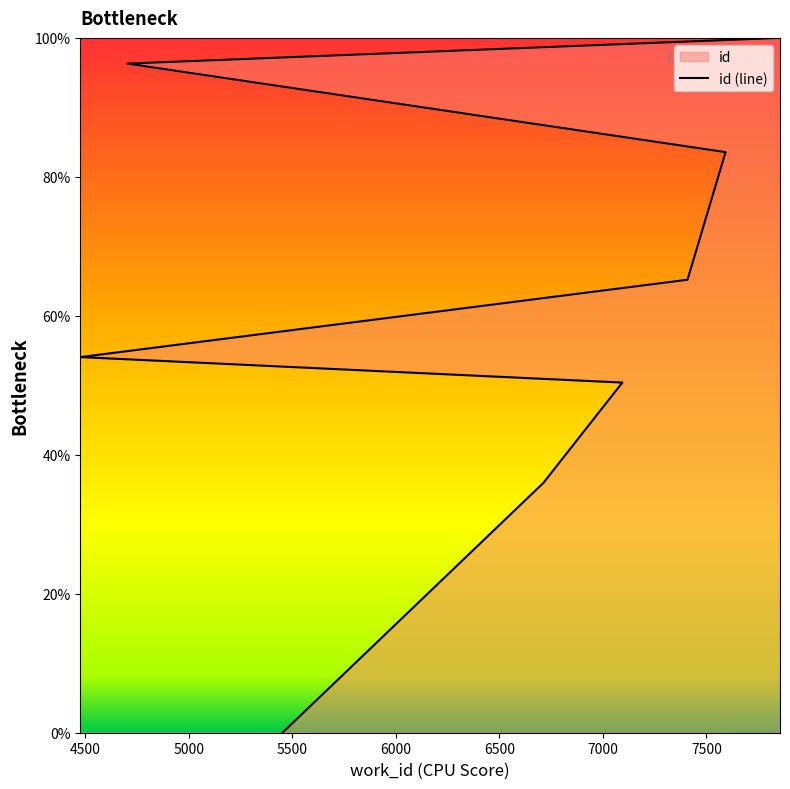

Reading left to right, transcribe all the data shown in this chart.

0.0	36.0	50.4	54.1	65.2	83.6	96.3	100.0